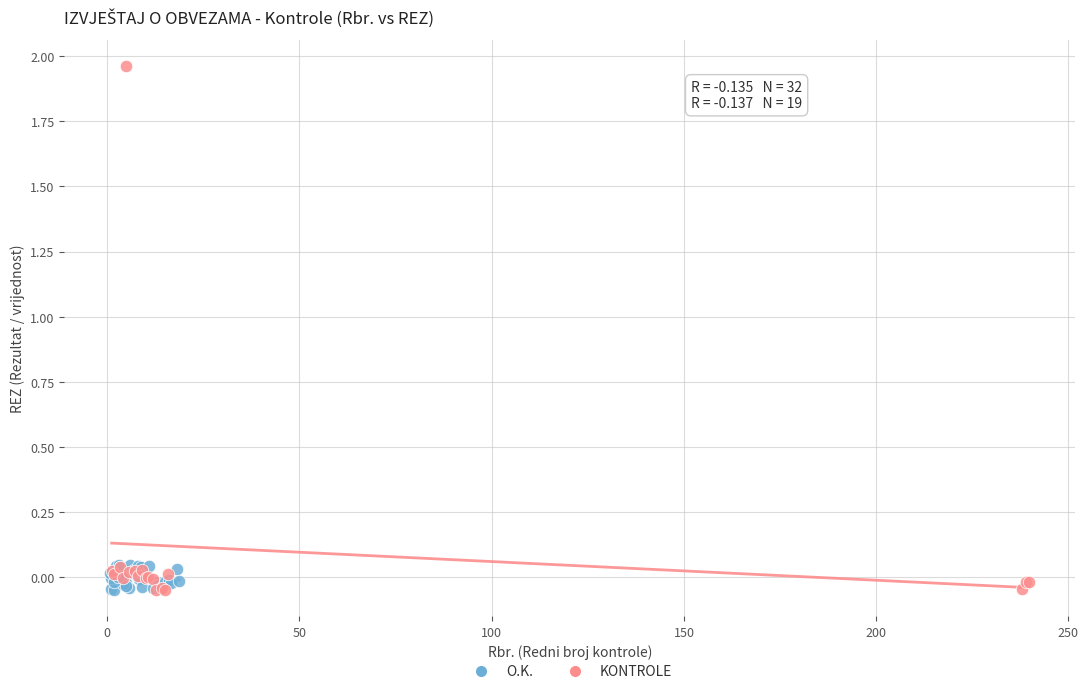

Which series has the largest Y range (max minus min)?

KONTROLE